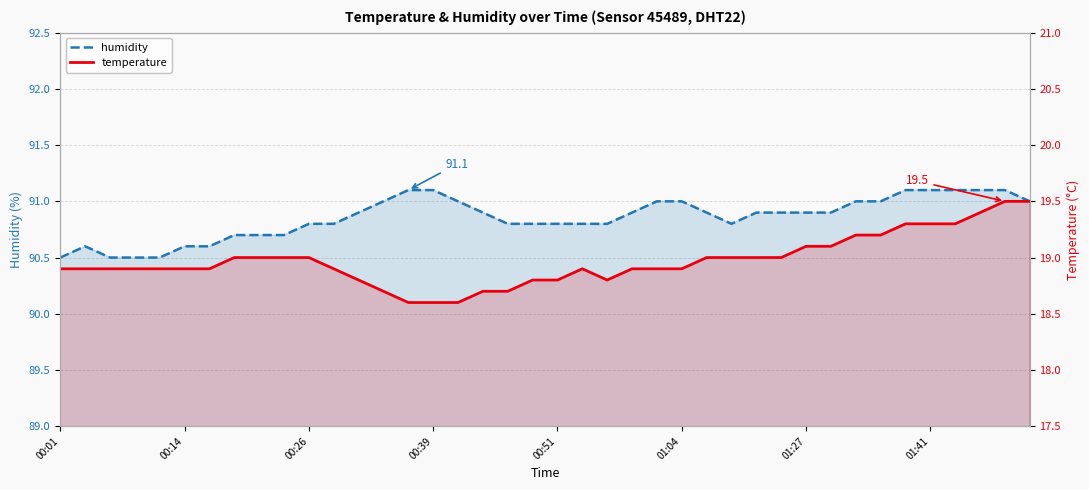

What are all the series names shown in the legend?

humidity, temperature